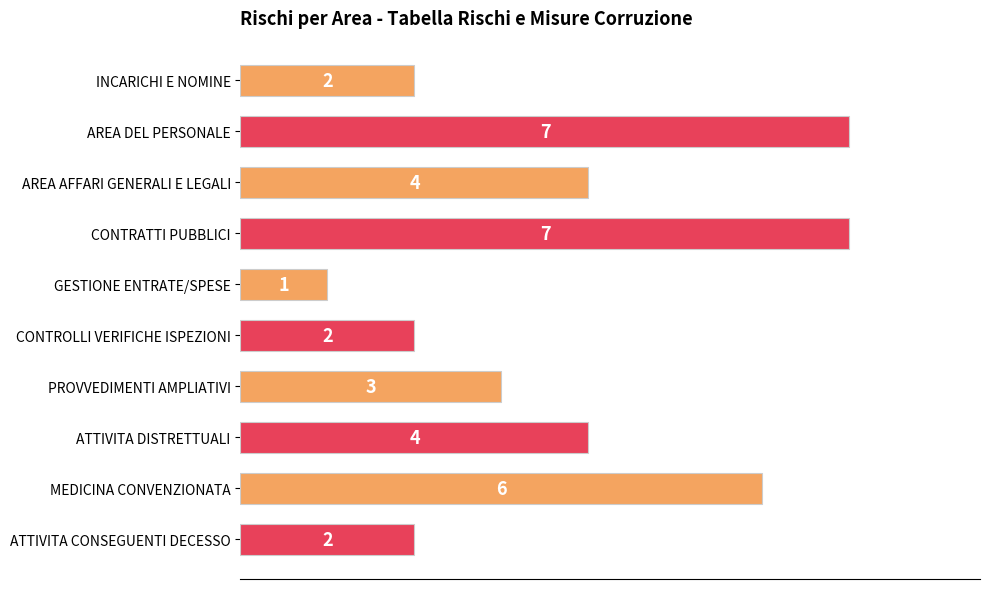

Reading bottom to top, what are all the values shown in this chart?

2	6	4	3	2	1	7	4	7	2